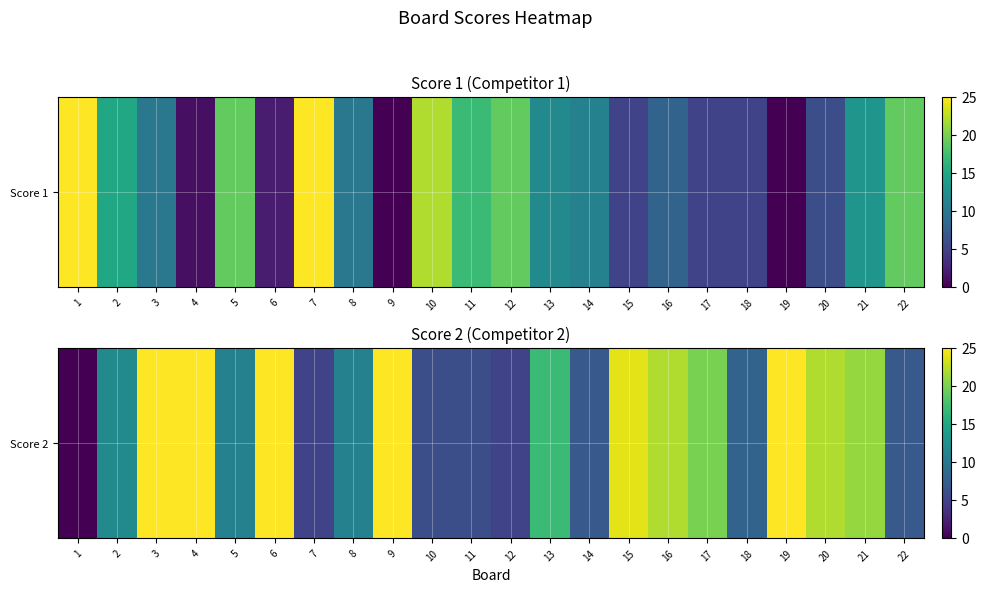

At which category does the chart reach its peak across all series?

3